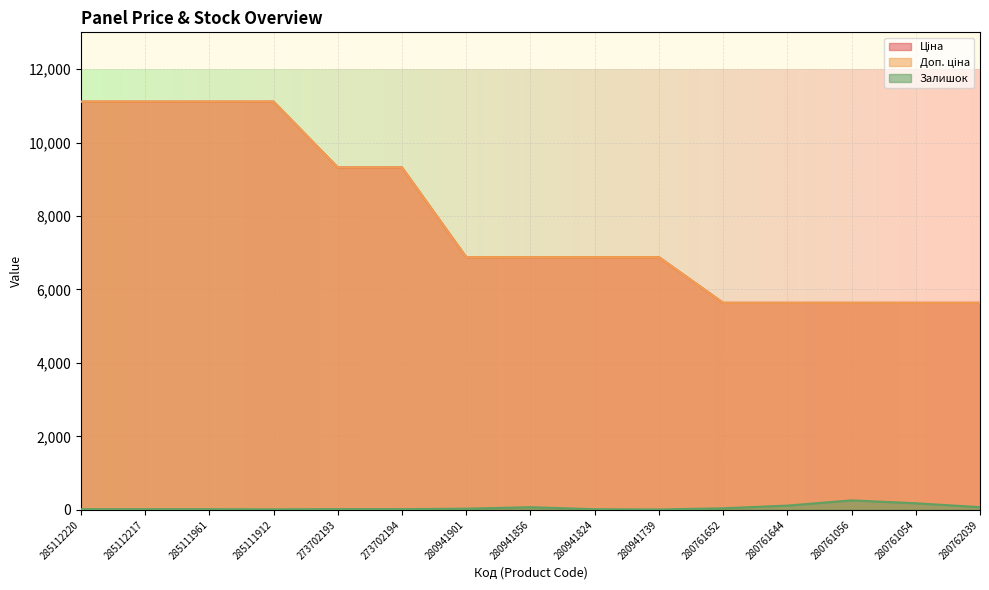

What is the label of the 14th point from the left?

280761054